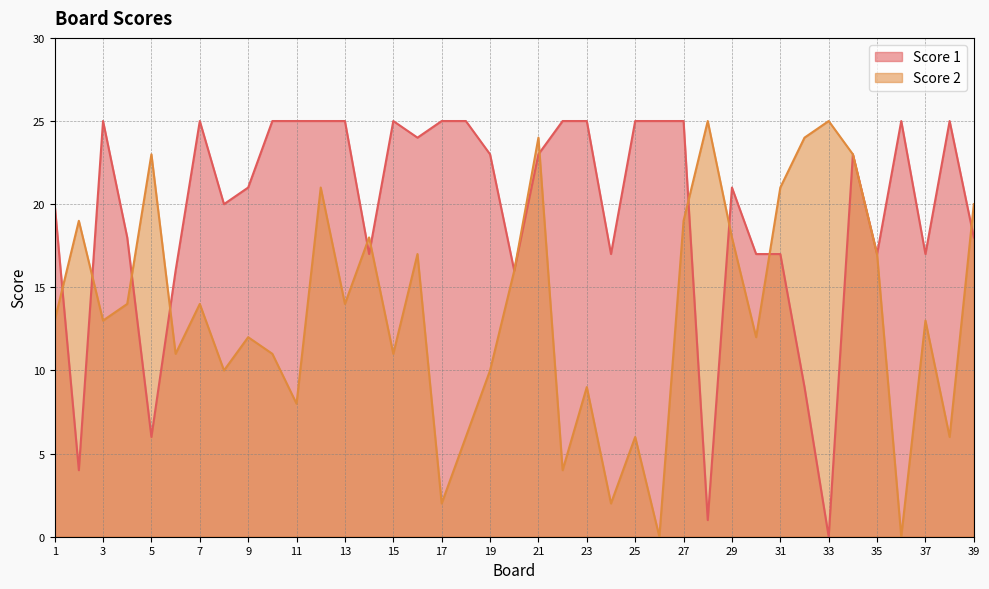

How many lines are shown in the chart?

2